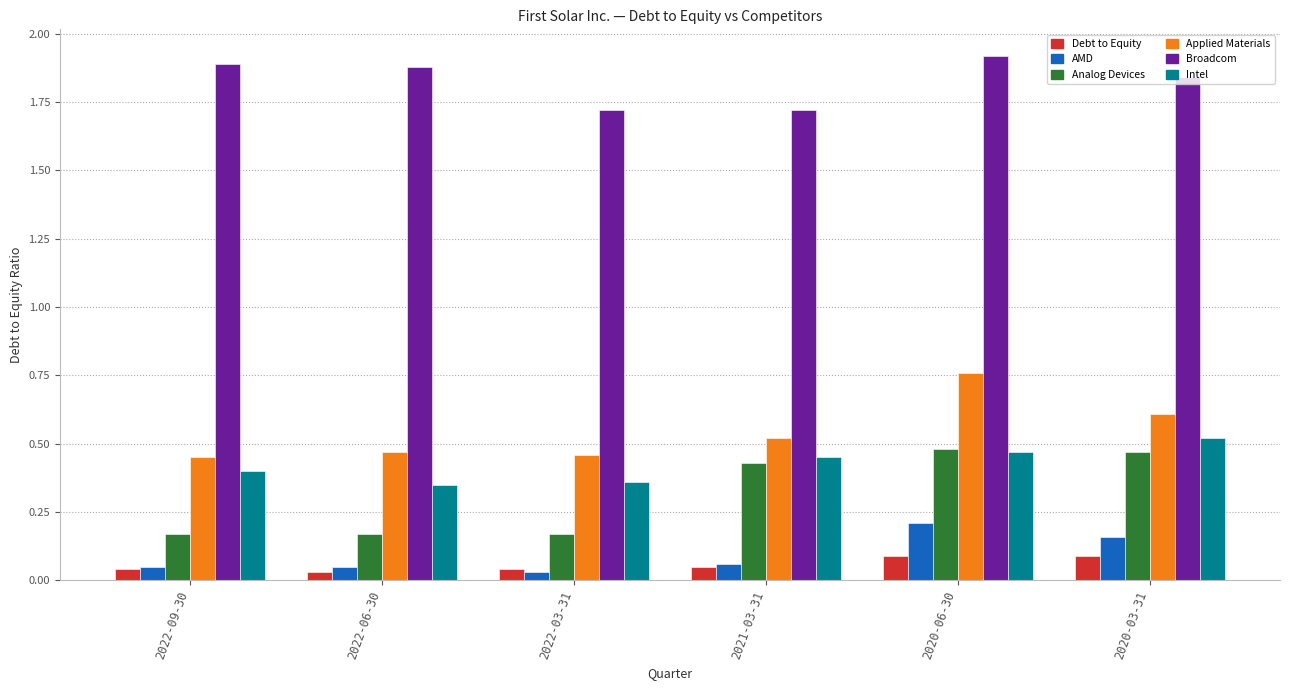

What is the minimum value for Broadcom?

1.7